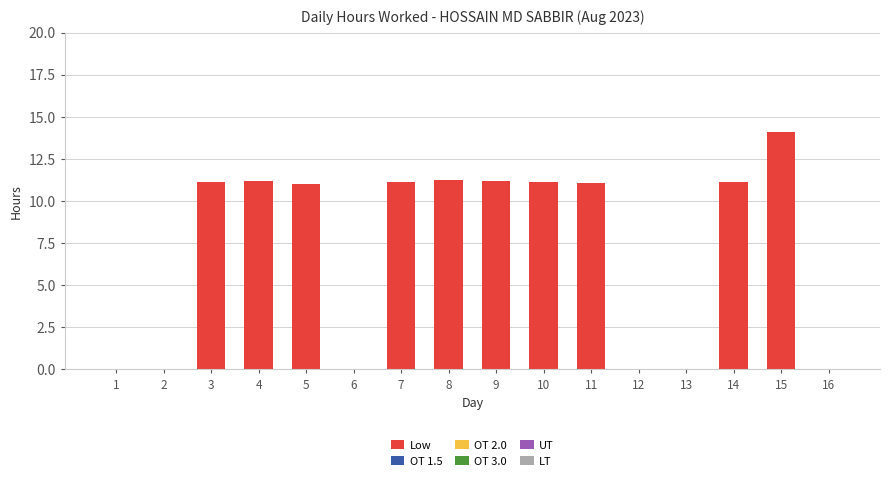

What is the sum of all values?

114.2